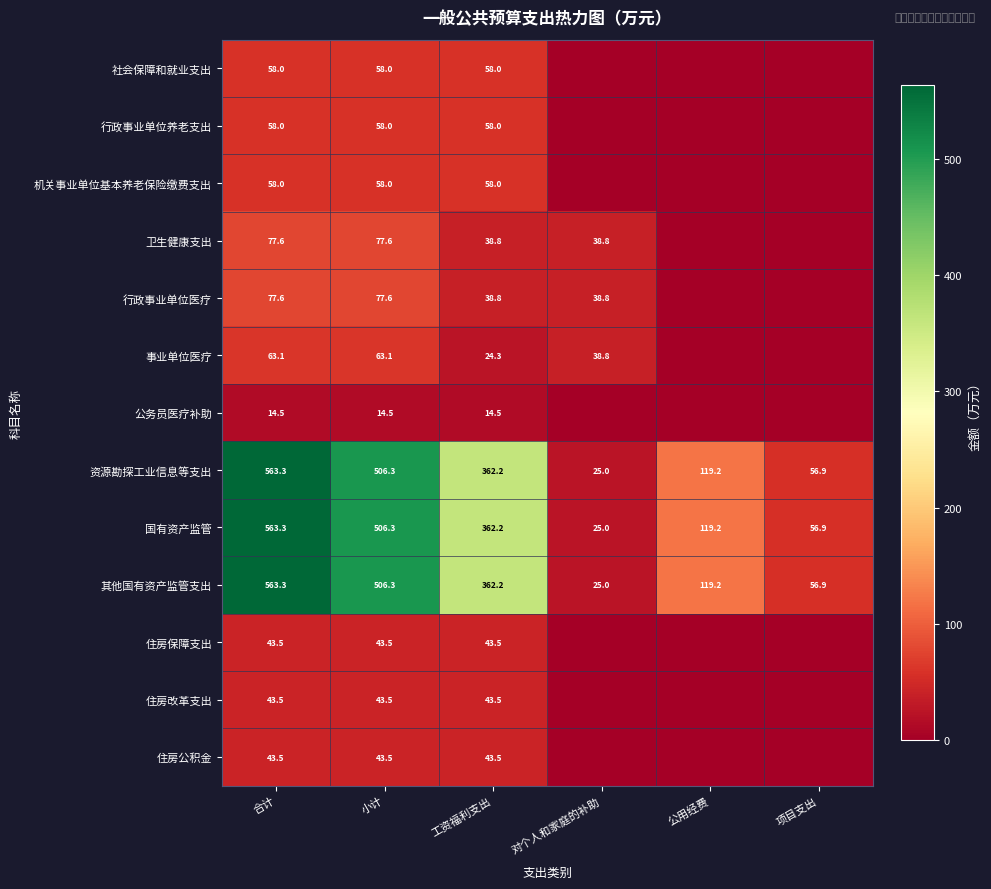

Is it true that 事业单位医疗 equals 38.8 at 对个人和家庭的补助?

True